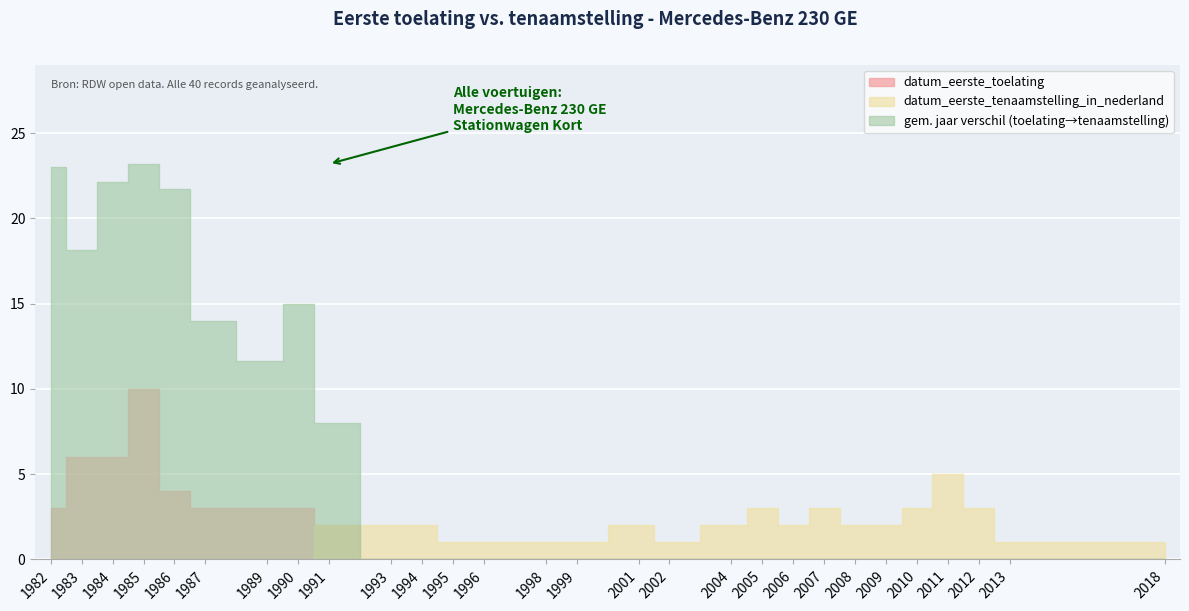

How many lines are shown in the chart?

2